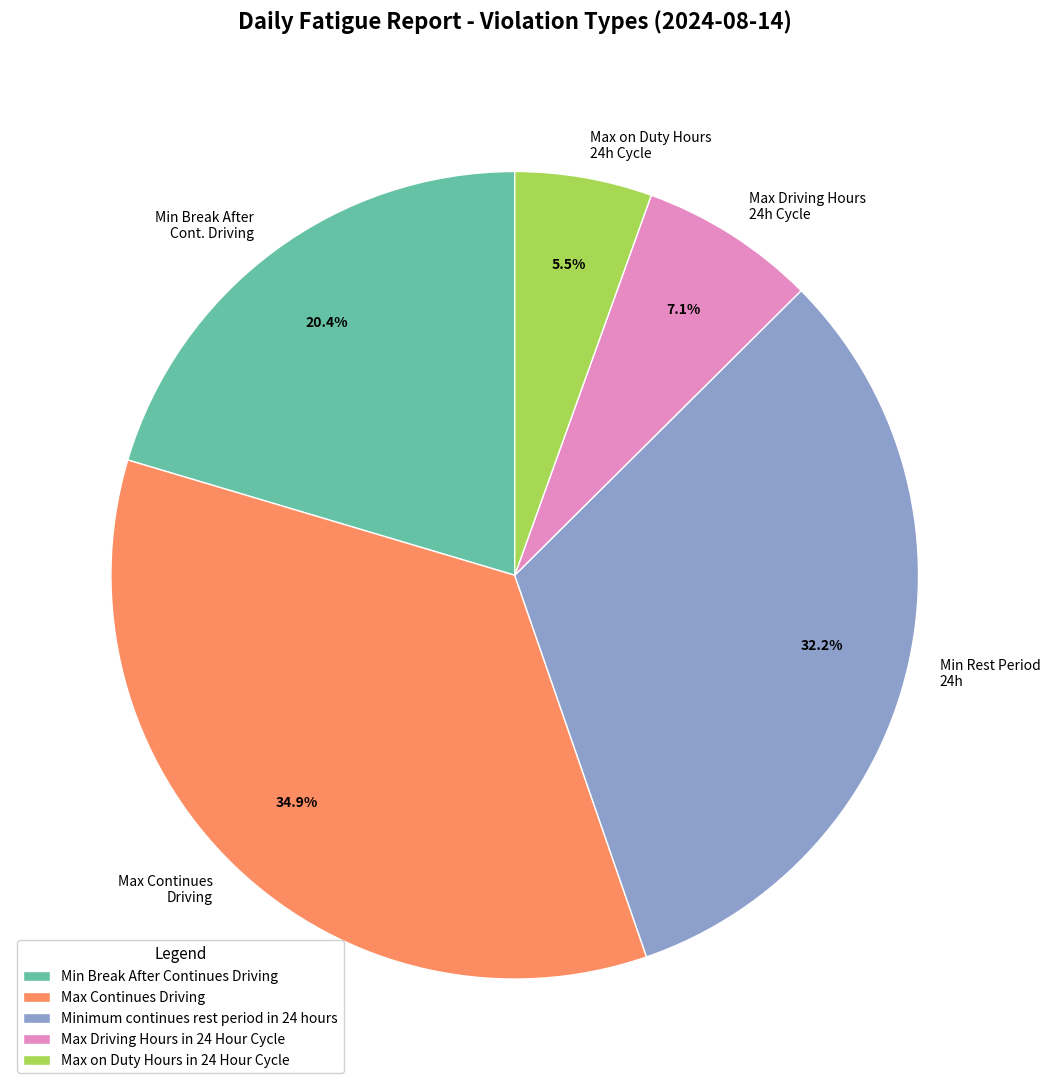

True or false: Max Continues Driving accounts for 43% of the total.

False